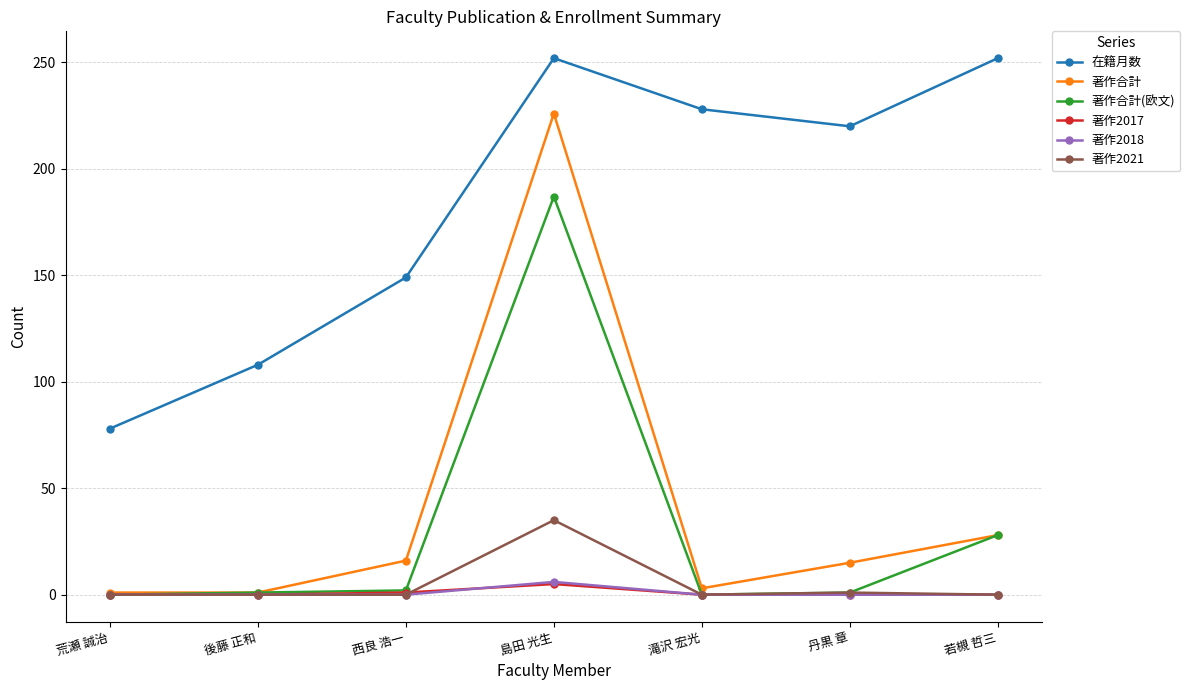

At which label does 著作合計(欧文) reach its peak?

島田 光生